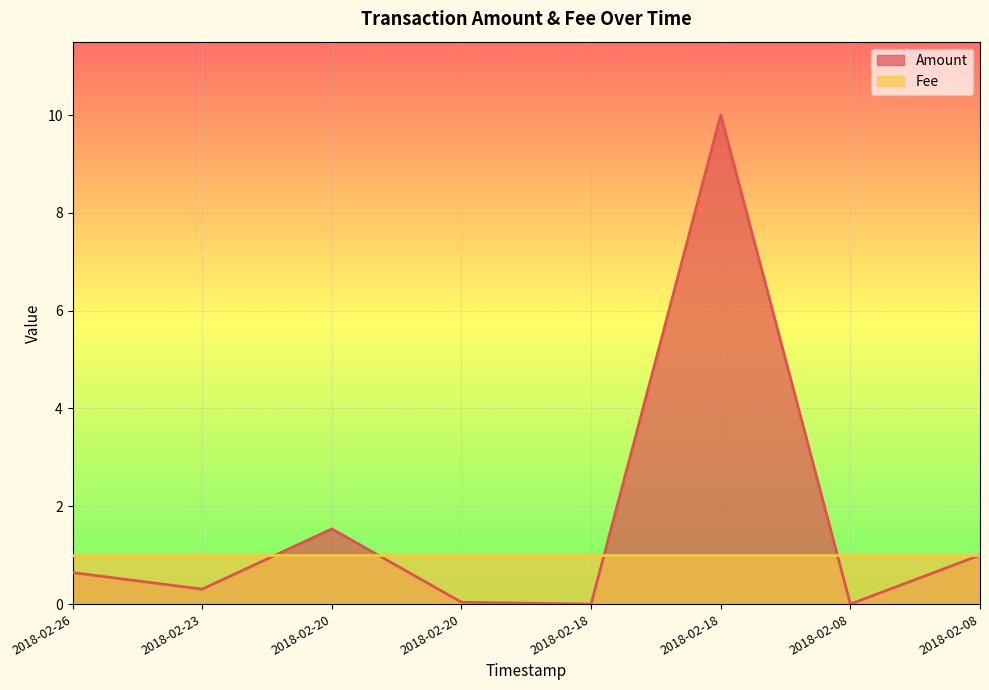

How many points are higher than both their immediate neighbors (excluding endpoints)?

2